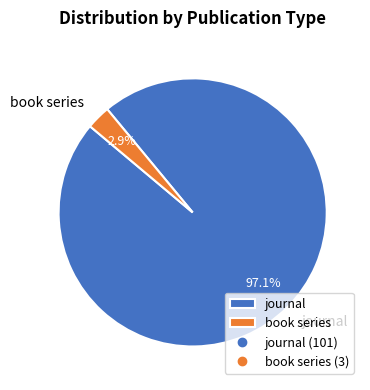

Which category has the smallest portion of the pie?

book series